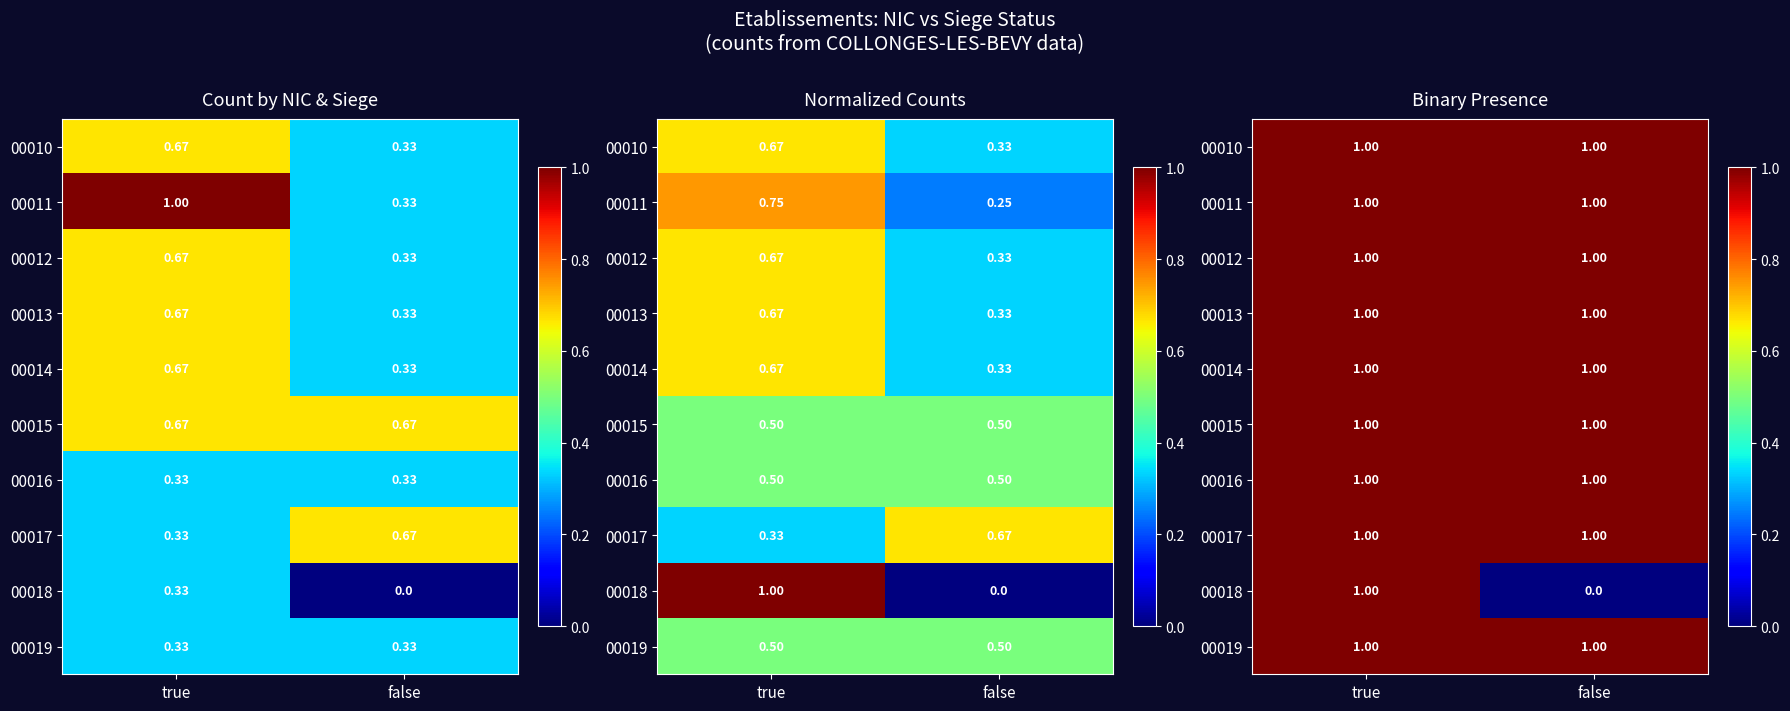

The value of 00012 at true is 2. True or false?

False